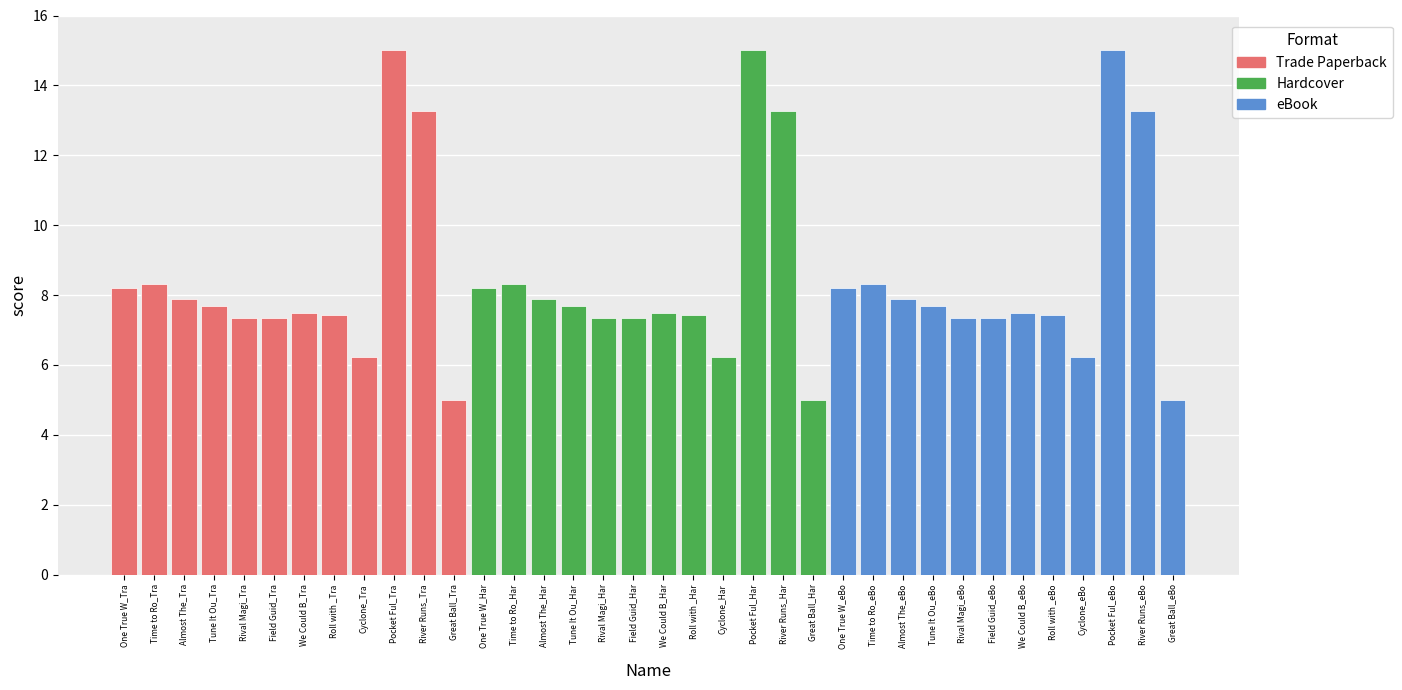

What is the difference between the second highest and second lowest values in the Hardcover series?

7.0